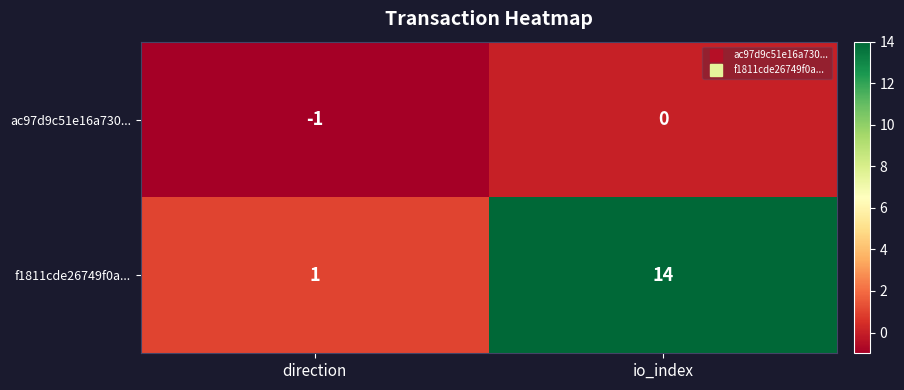

What is the difference between the highest and lowest values at direction?

2